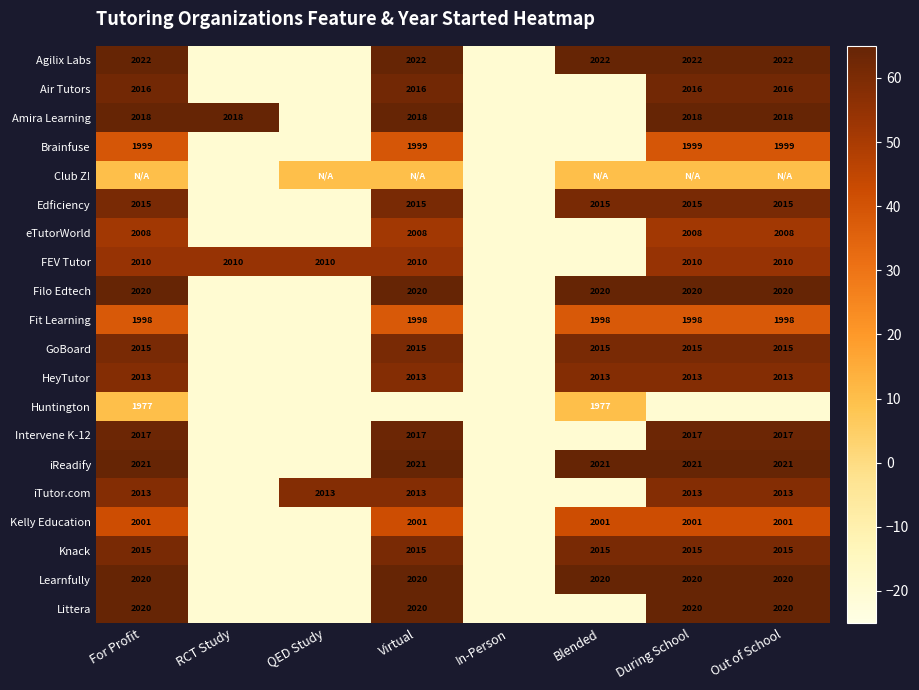

Is it true that Filo Edtech equals 32.7 at For Profit?

False